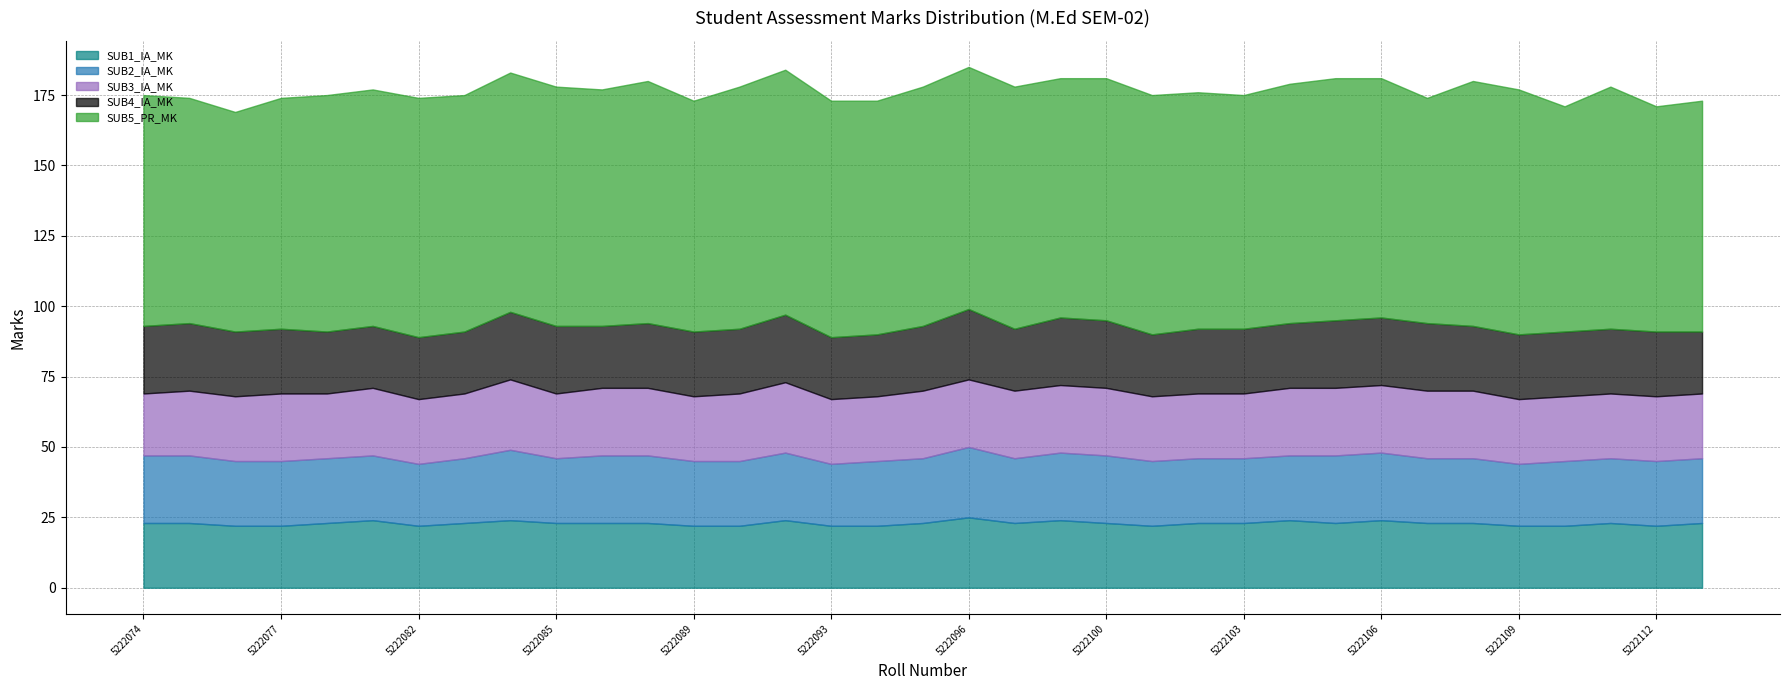

At which label is SUB5_PR_MK closest to 82?

5222074